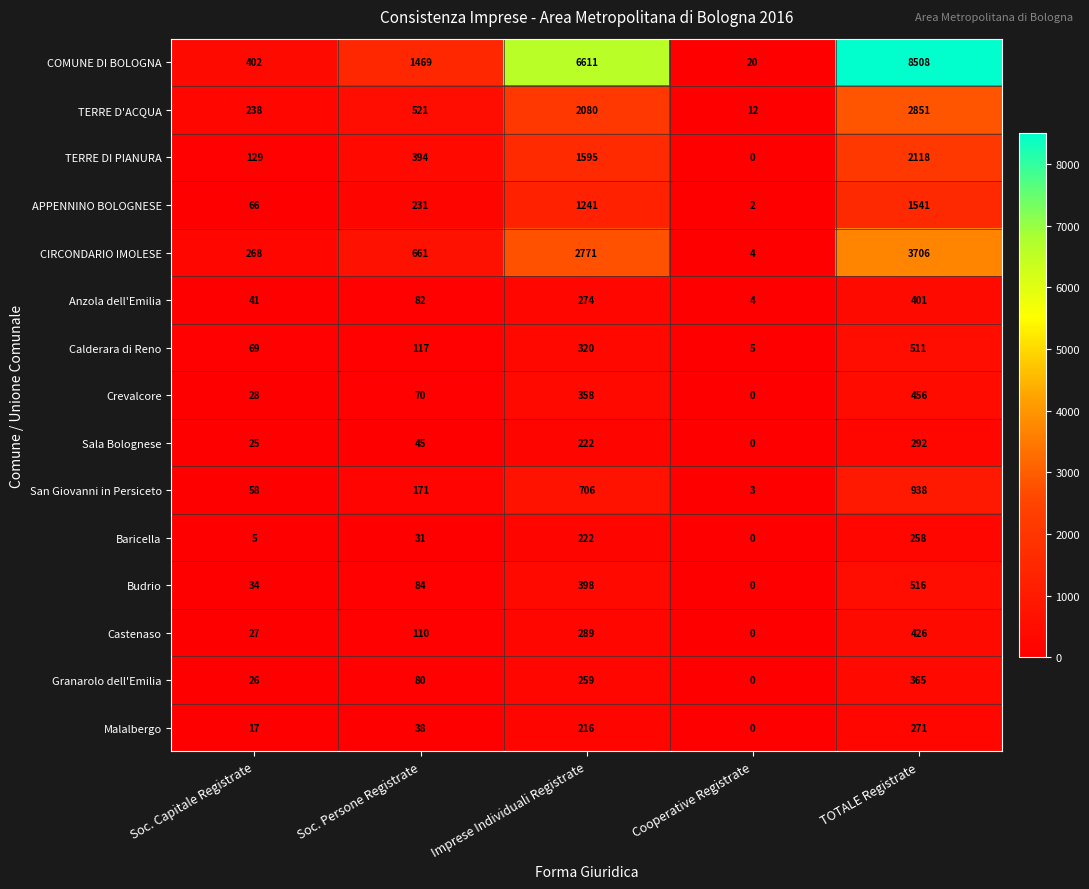

The value of Budrio at Soc. Capitale Registrate is 19. True or false?

False